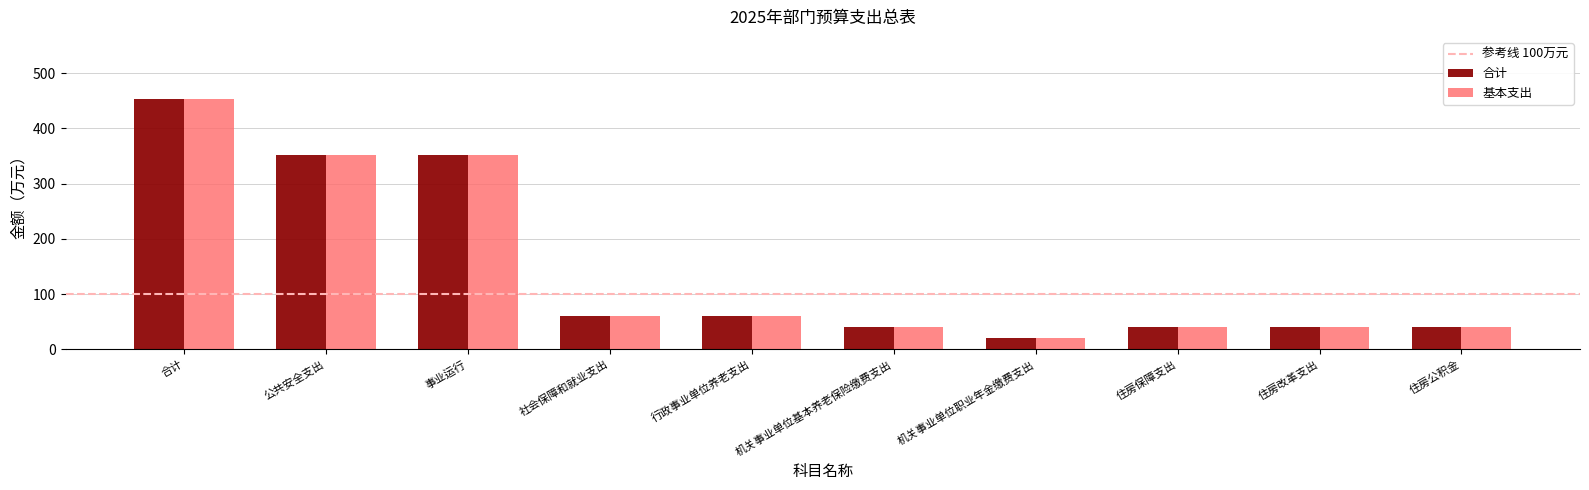

What value does the 基本支出 series have at 社会保障和就业支出?

60.0